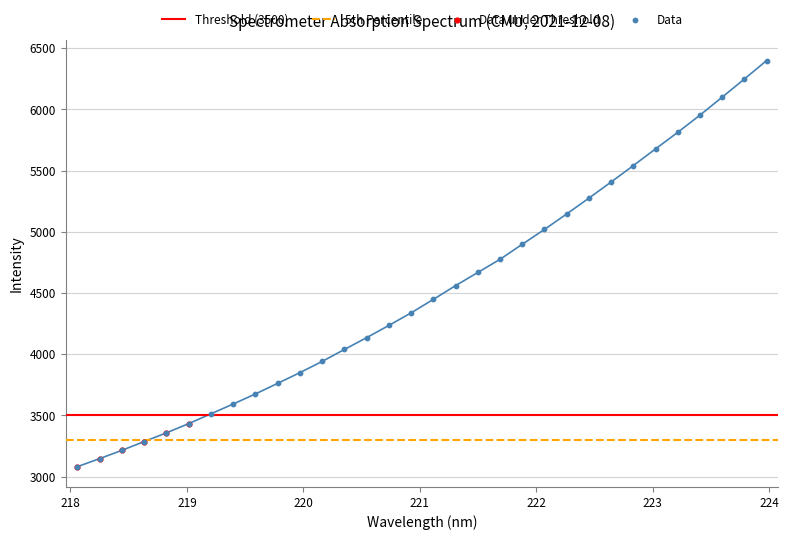

What is the ratio of the value at 219.589 to the value at 221.4993?

0.8